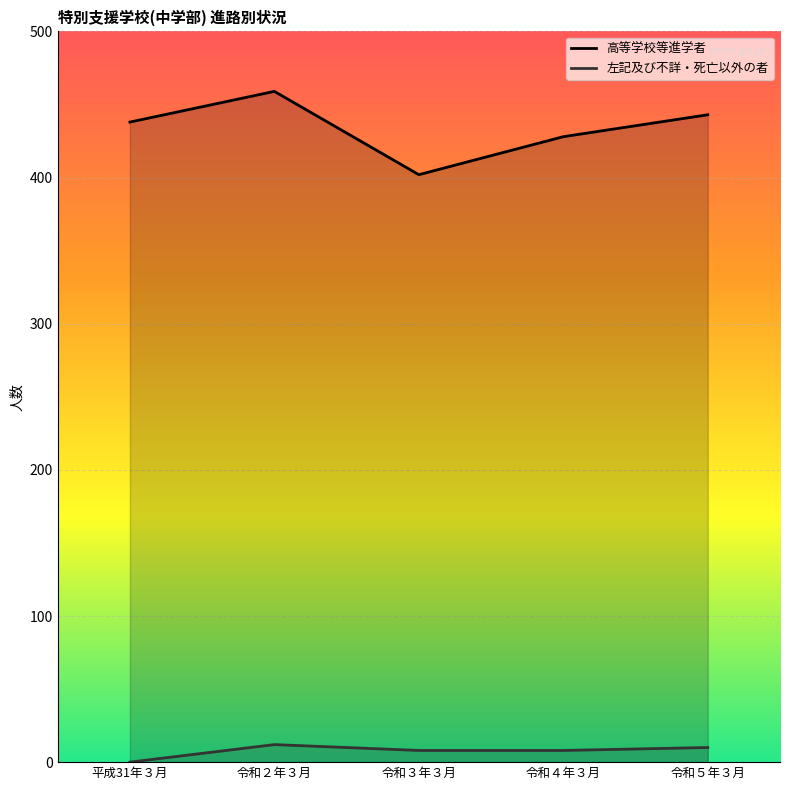

Reading left to right, transcribe all the data shown in this chart.

高等学校等進学者 (line): 438	459	402	428	443
左記及び不詳・死亡以外の者 (line): 0	12	8	8	10